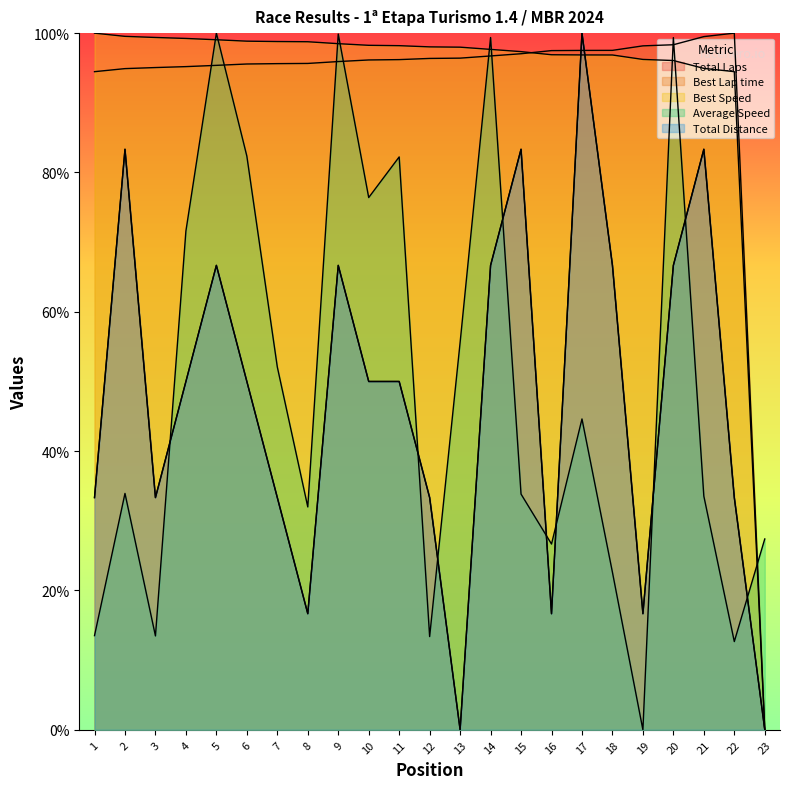

Is it true that Average Speed equals 24.5 at 17?

False